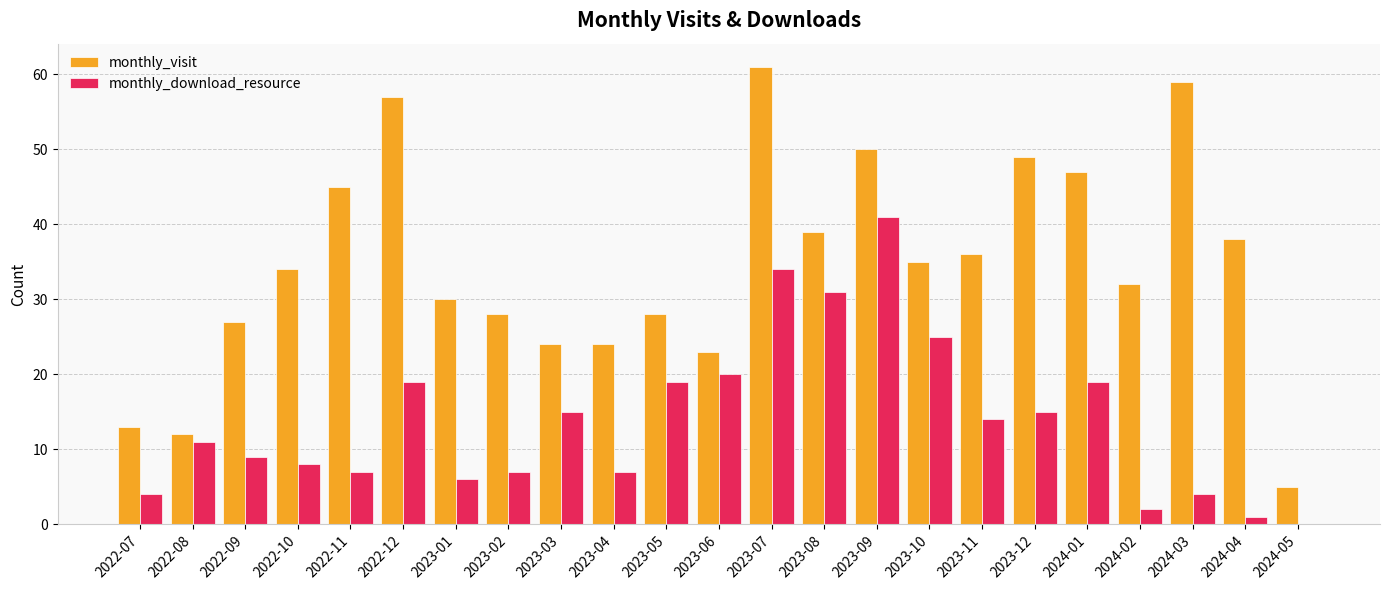

How many positive values does the monthly_download_resource series have?

22